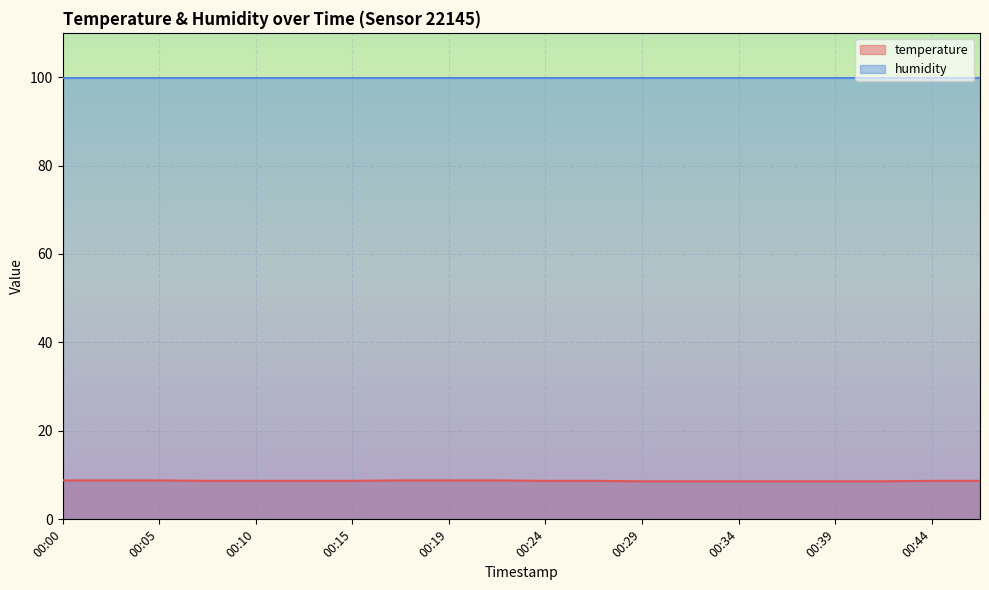

Approximately how many times larger is the value at 00:32 compared to 00:27?

1.0